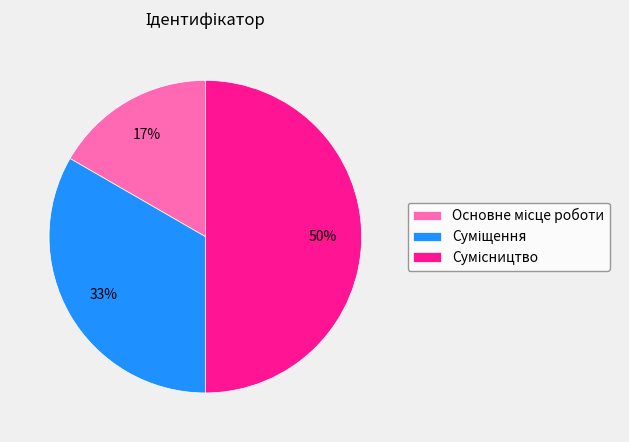

To the nearest percent, what is the difference between the largest and smallest slice percentages?

33%